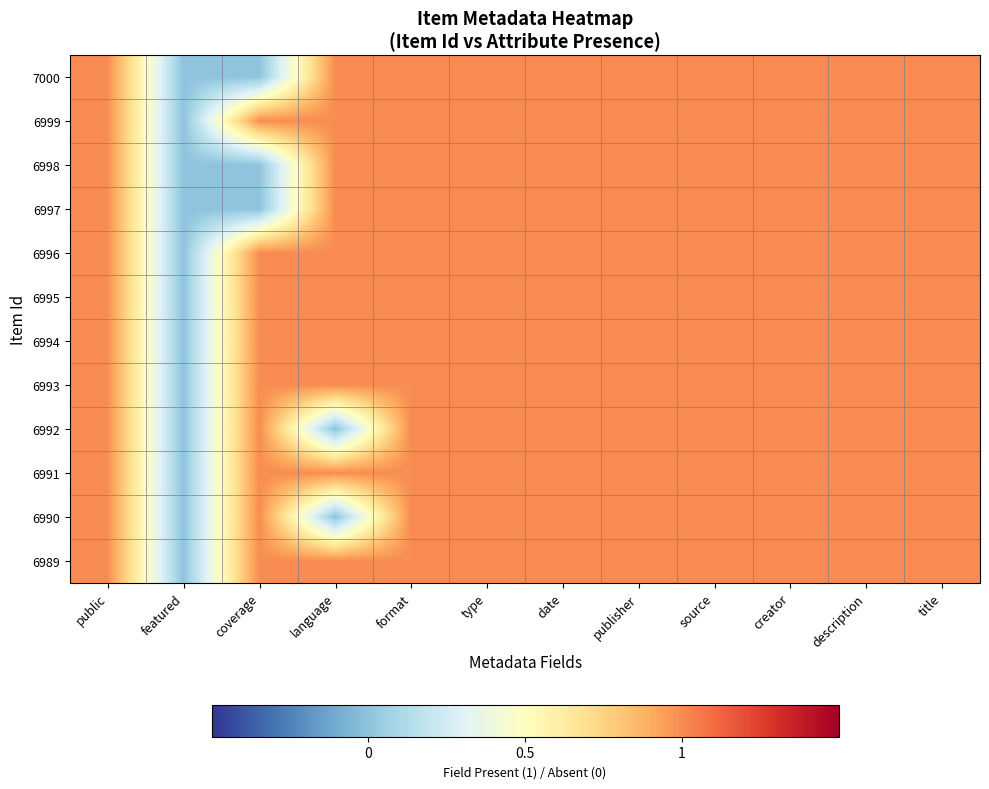

Reading left to right, what are all the values shown in this chart?

7000: public=0.5	featured=-0.5	coverage=-0.5	language=0.5	format=0.5	type=0.5	date=0.5	publisher=0.5	source=0.5	creator=0.5	description=0.5	title=0.5
6999: public=0.5	featured=-0.5	coverage=0.5	language=0.5	format=0.5	type=0.5	date=0.5	publisher=0.5	source=0.5	creator=0.5	description=0.5	title=0.5
6998: public=0.5	featured=-0.5	coverage=-0.5	language=0.5	format=0.5	type=0.5	date=0.5	publisher=0.5	source=0.5	creator=0.5	description=0.5	title=0.5
6997: public=0.5	featured=-0.5	coverage=-0.5	language=0.5	format=0.5	type=0.5	date=0.5	publisher=0.5	source=0.5	creator=0.5	description=0.5	title=0.5
6996: public=0.5	featured=-0.5	coverage=0.5	language=0.5	format=0.5	type=0.5	date=0.5	publisher=0.5	source=0.5	creator=0.5	description=0.5	title=0.5
6995: public=0.5	featured=-0.5	coverage=0.5	language=0.5	format=0.5	type=0.5	date=0.5	publisher=0.5	source=0.5	creator=0.5	description=0.5	title=0.5
6994: public=0.5	featured=-0.5	coverage=0.5	language=0.5	format=0.5	type=0.5	date=0.5	publisher=0.5	source=0.5	creator=0.5	description=0.5	title=0.5
6993: public=0.5	featured=-0.5	coverage=0.5	language=0.5	format=0.5	type=0.5	date=0.5	publisher=0.5	source=0.5	creator=0.5	description=0.5	title=0.5
6992: public=0.5	featured=-0.5	coverage=0.5	language=-0.5	format=0.5	type=0.5	date=0.5	publisher=0.5	source=0.5	creator=0.5	description=0.5	title=0.5
6991: public=0.5	featured=-0.5	coverage=0.5	language=0.5	format=0.5	type=0.5	date=0.5	publisher=0.5	source=0.5	creator=0.5	description=0.5	title=0.5
6990: public=0.5	featured=-0.5	coverage=0.5	language=-0.5	format=0.5	type=0.5	date=0.5	publisher=0.5	source=0.5	creator=0.5	description=0.5	title=0.5
6989: public=0.5	featured=-0.5	coverage=0.5	language=0.5	format=0.5	type=0.5	date=0.5	publisher=0.5	source=0.5	creator=0.5	description=0.5	title=0.5